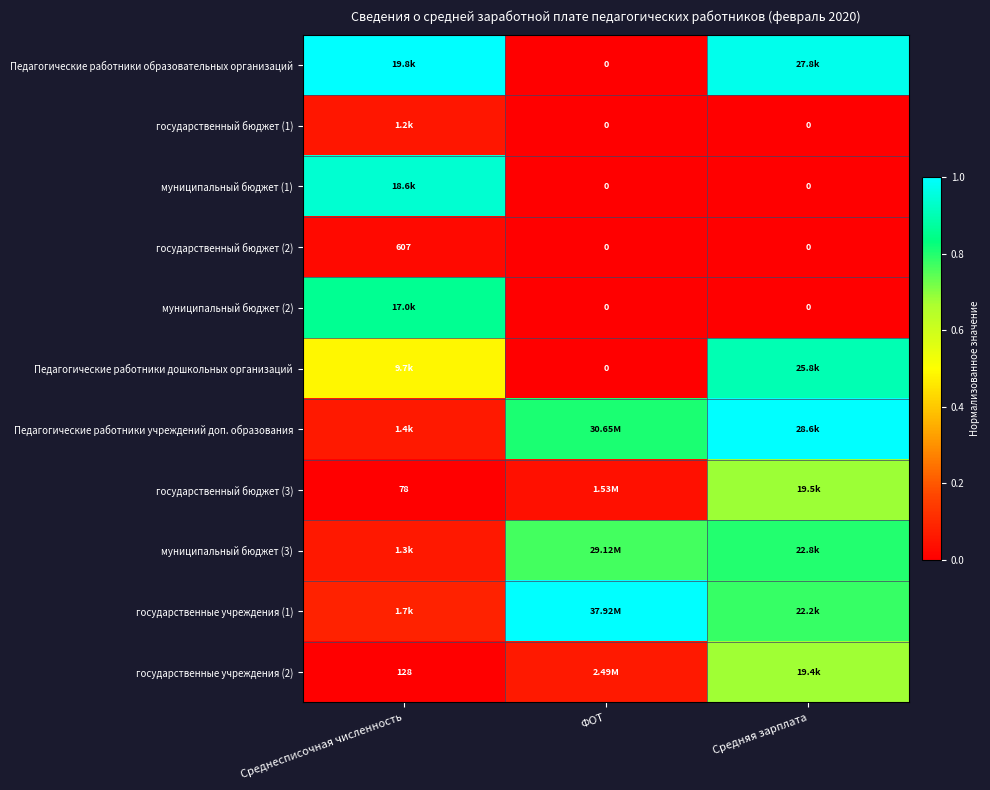

List the labels in order of Педагогические работники образовательных организаций value, largest first.

Среднесписочная численность, Средняя зарплата, ФОТ